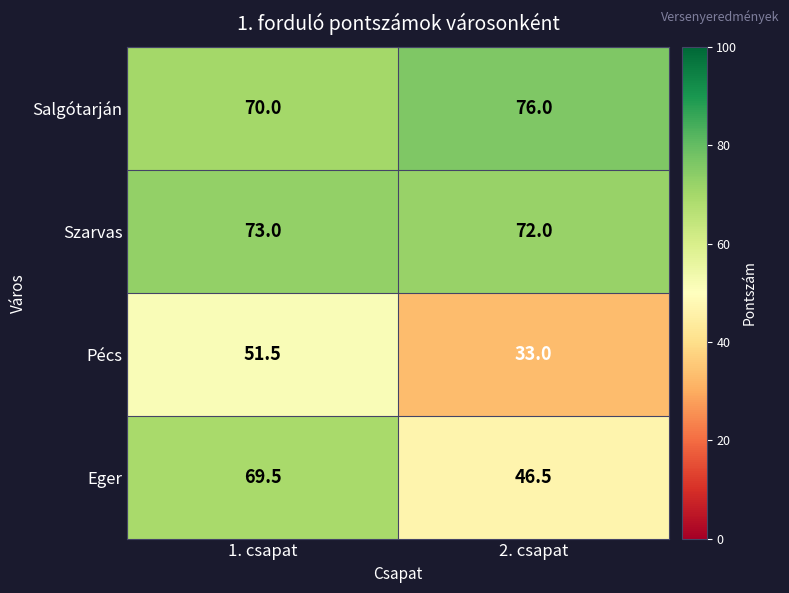

Which series has the largest total across all categories?

Salgótarján